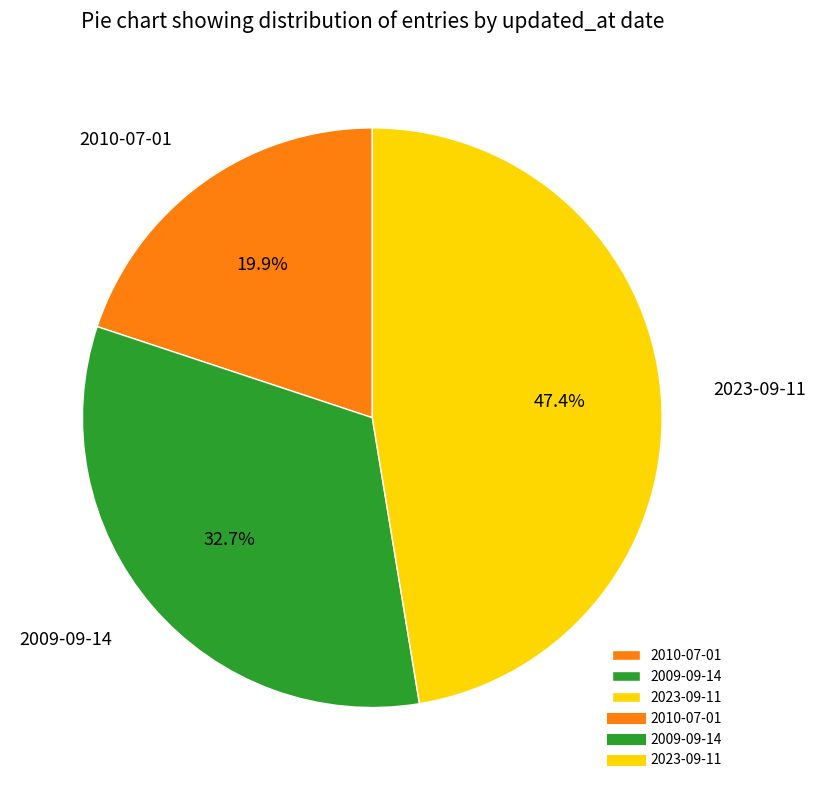

The 2023-09-11 slice represents 47% of the pie. True or false?

True